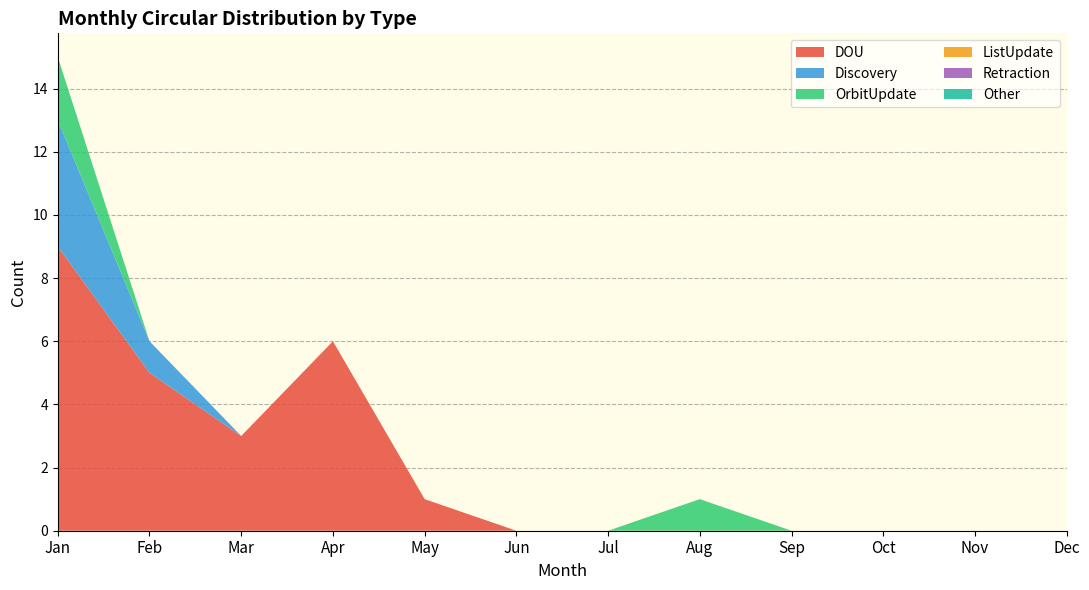

Reading left to right, transcribe all the data shown in this chart.

DOU: 9	5	3	6	1	0	0	0	0	0	0	0
Discovery: 4	1	0	0	0	0	0	0	0	0	0	0
OrbitUpdate: 2	0	0	0	0	0	0	1	0	0	0	0
ListUpdate: 0	0	0	0	0	0	0	0	0	0	0	0
Retraction: 0	0	0	0	0	0	0	0	0	0	0	0
Other: 0	0	0	0	0	0	0	0	0	0	0	0